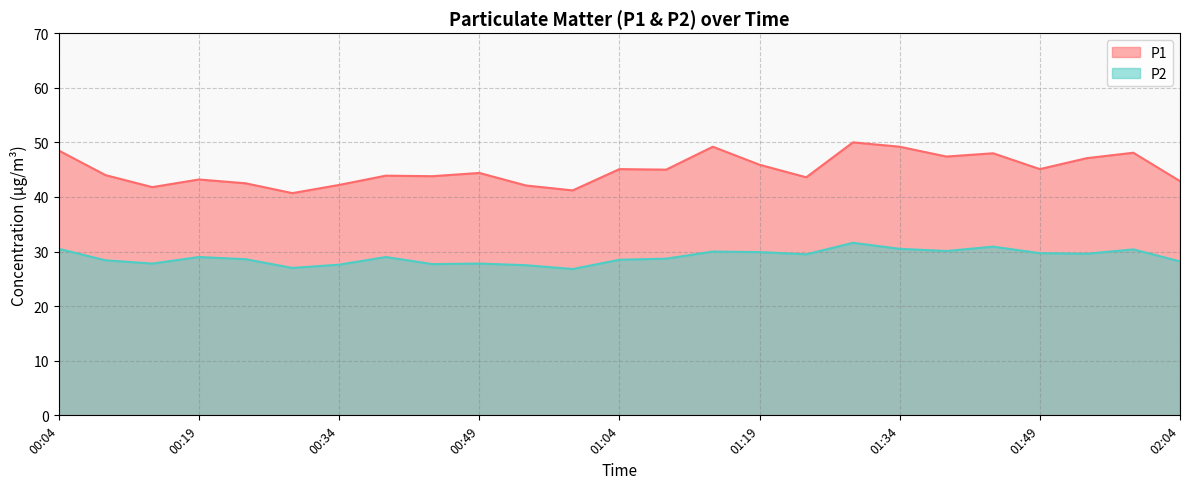

How many lines are shown in the chart?

2